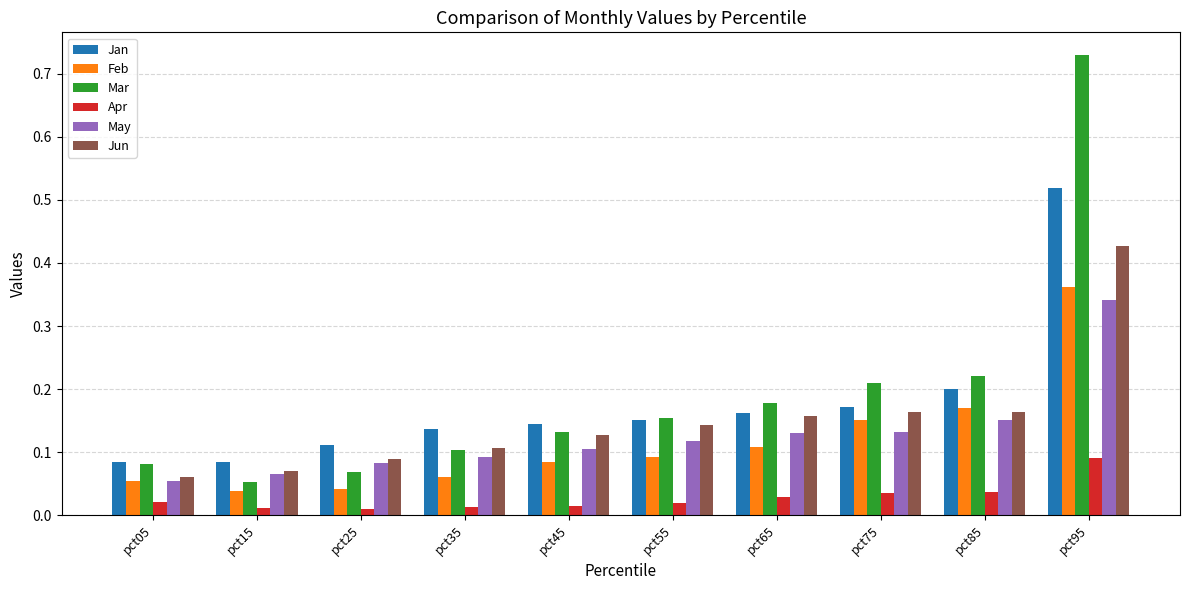

Which series has the largest range (max minus min)?

Mar